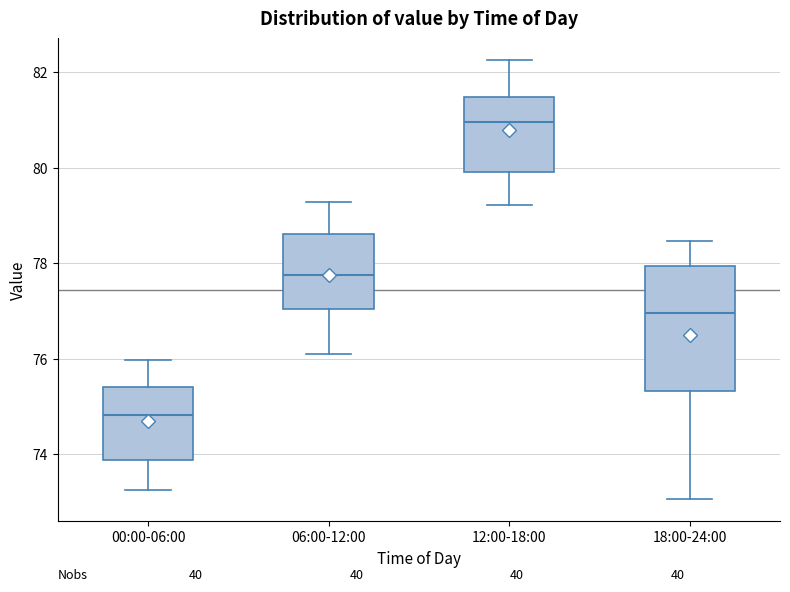

Which box is the tallest, from its lower edge to its upper edge?

18:00-24:00